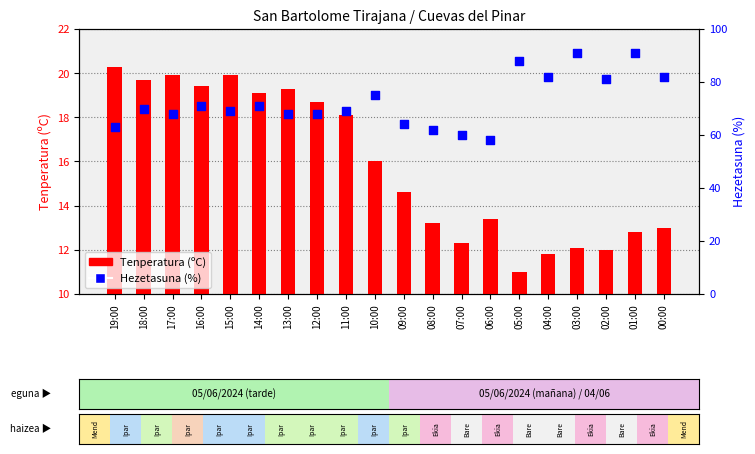

At how many categories does at least one series exceed 64?

15